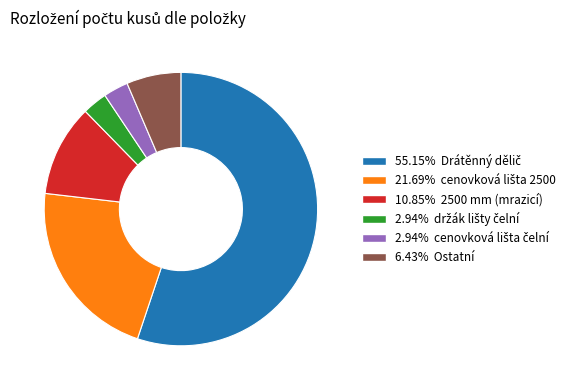

Is there a majority slice in this chart?

Yes